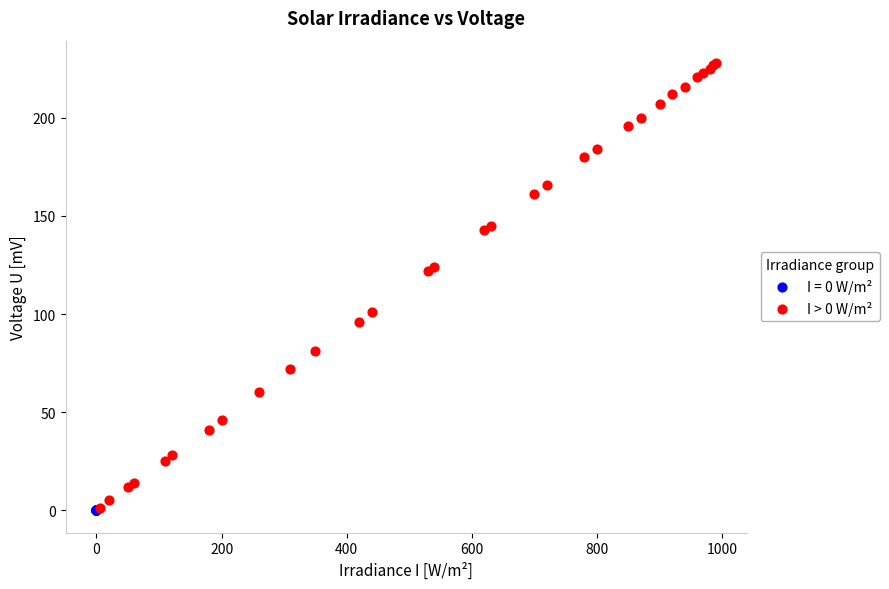

Which series reaches the maximum Y coordinate?

I > 0 W/m²